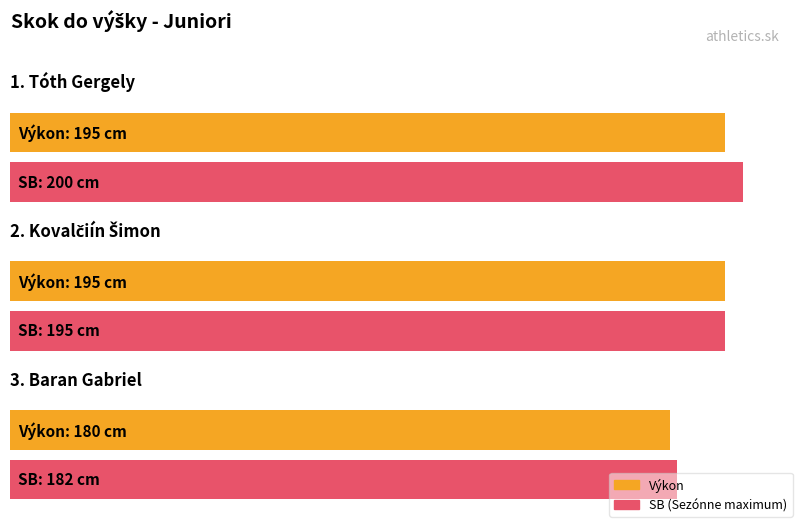

What is the average value of the Výkon series?

190